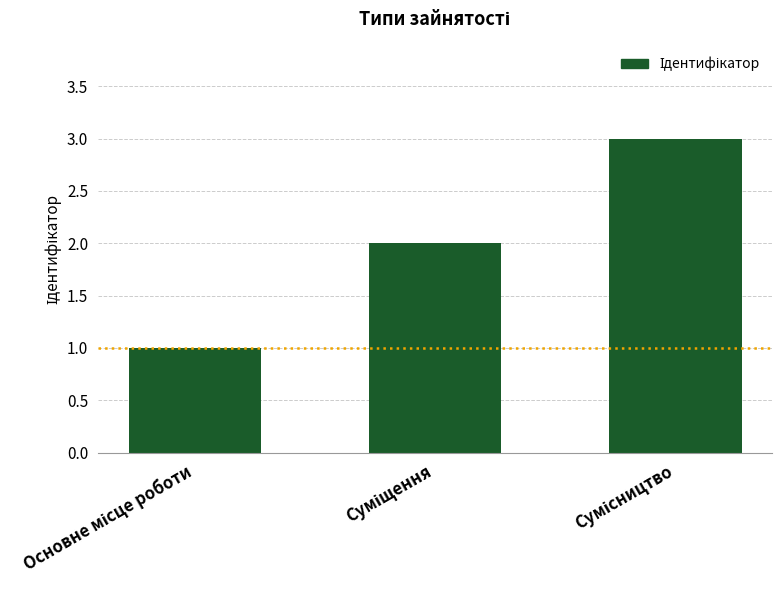

What is the greatest value displayed?

3